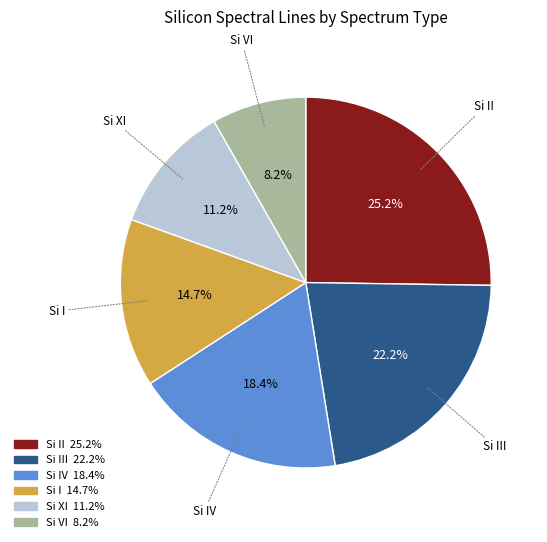

To the nearest percent, what is the average slice percentage?

17%